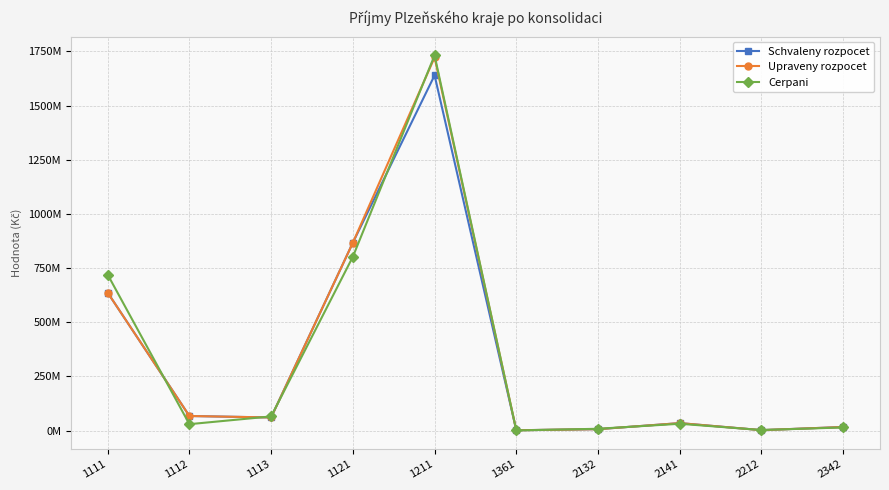

What is the greatest value displayed?

1731375562.9